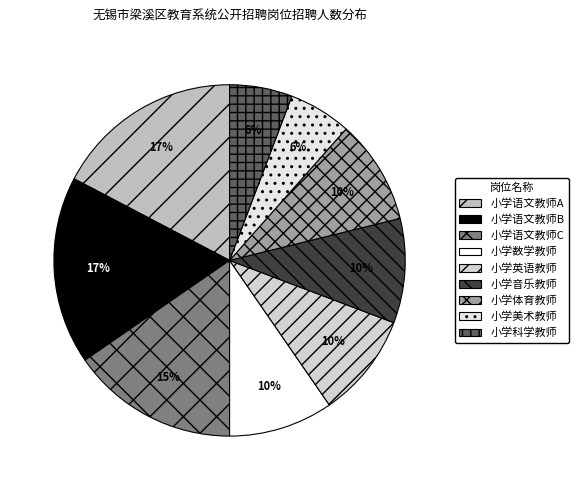

Is there any slice that represents more than half of the pie?

No